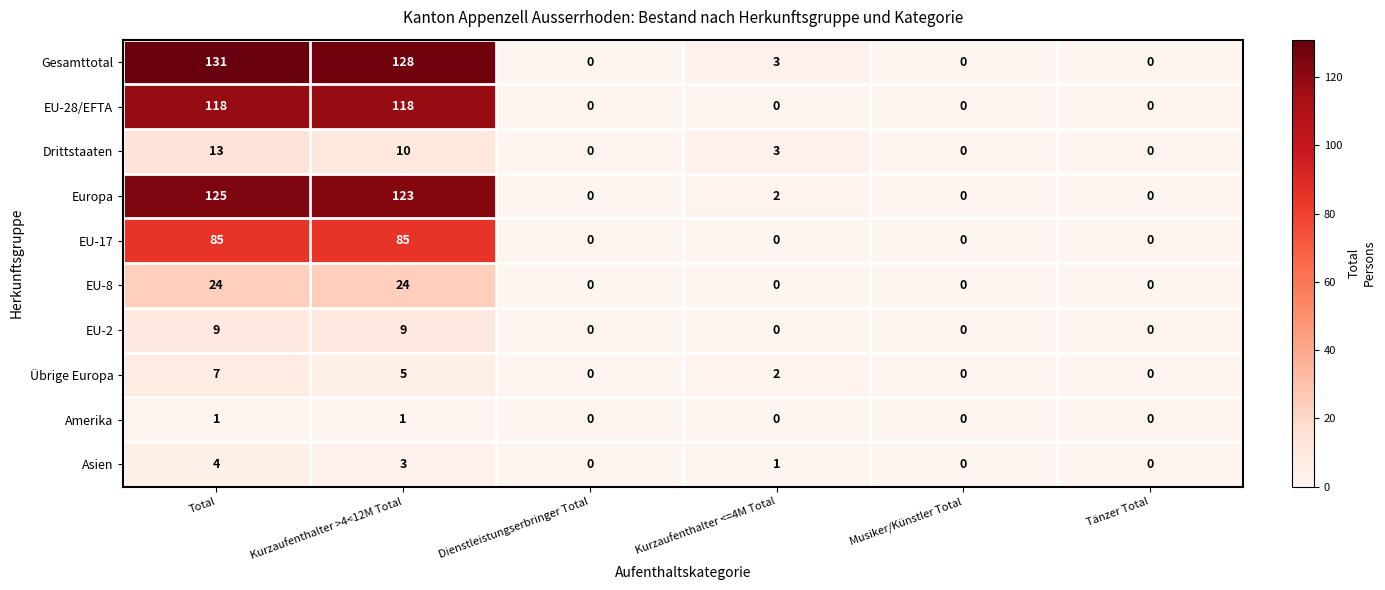

The EU-17 series shows 85 at Total. True or false?

True